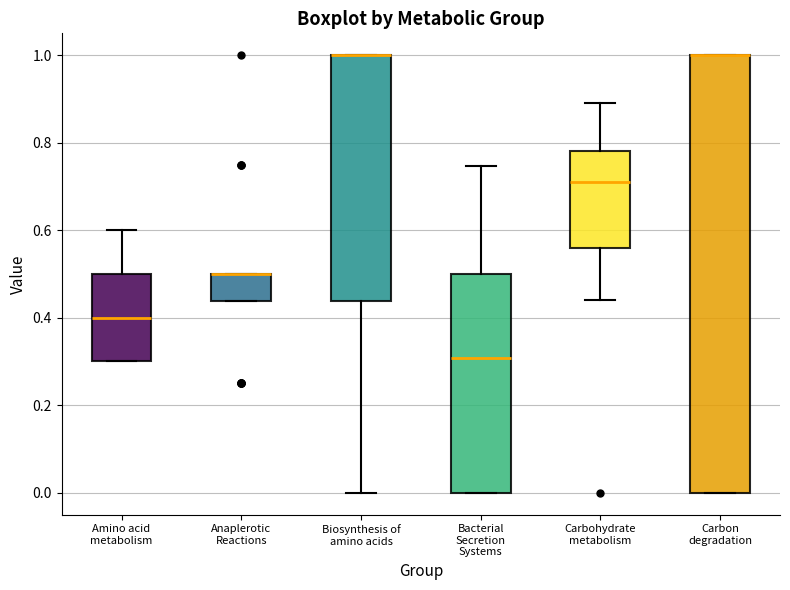

Comparing the boxes themselves (not the whiskers), which one is the tallest?

Carbon degradation